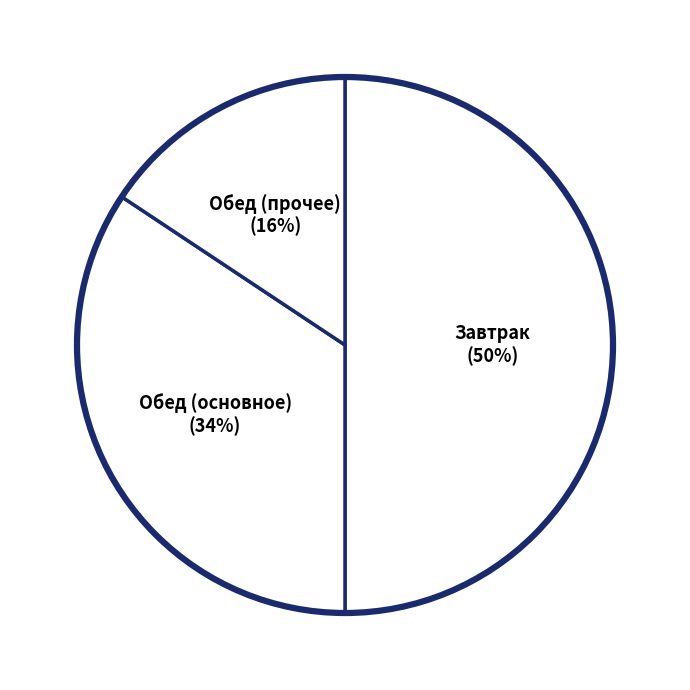

How many slices are in this pie chart?

3